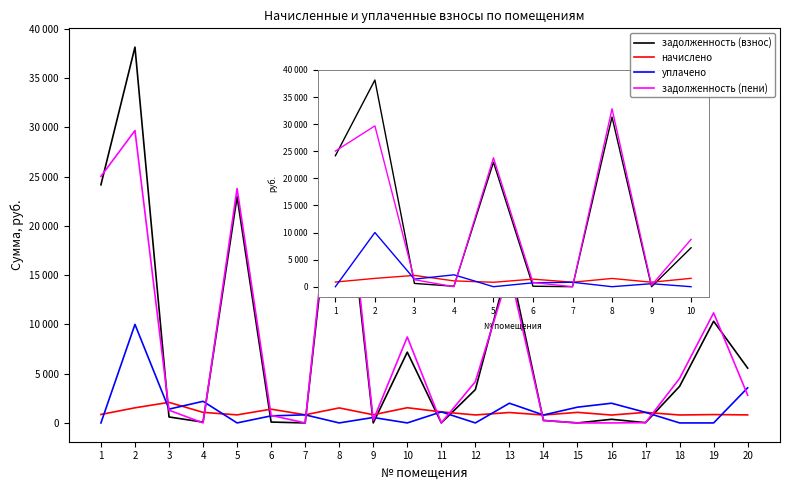

Which series has the largest range (max minus min)?

задолженность (взнос)